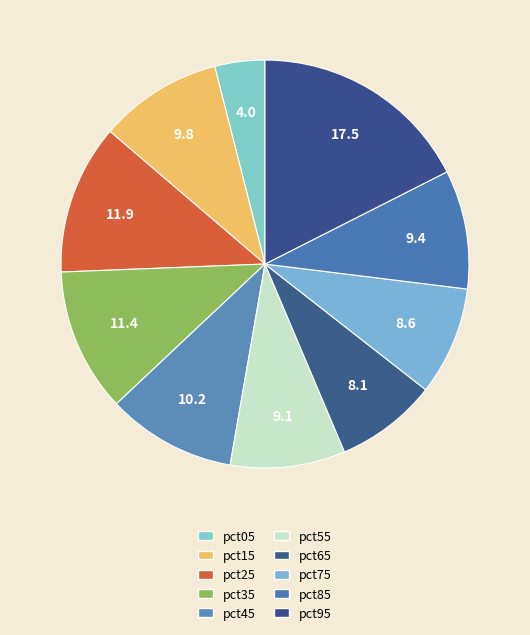

How many slices are in this pie chart?

10